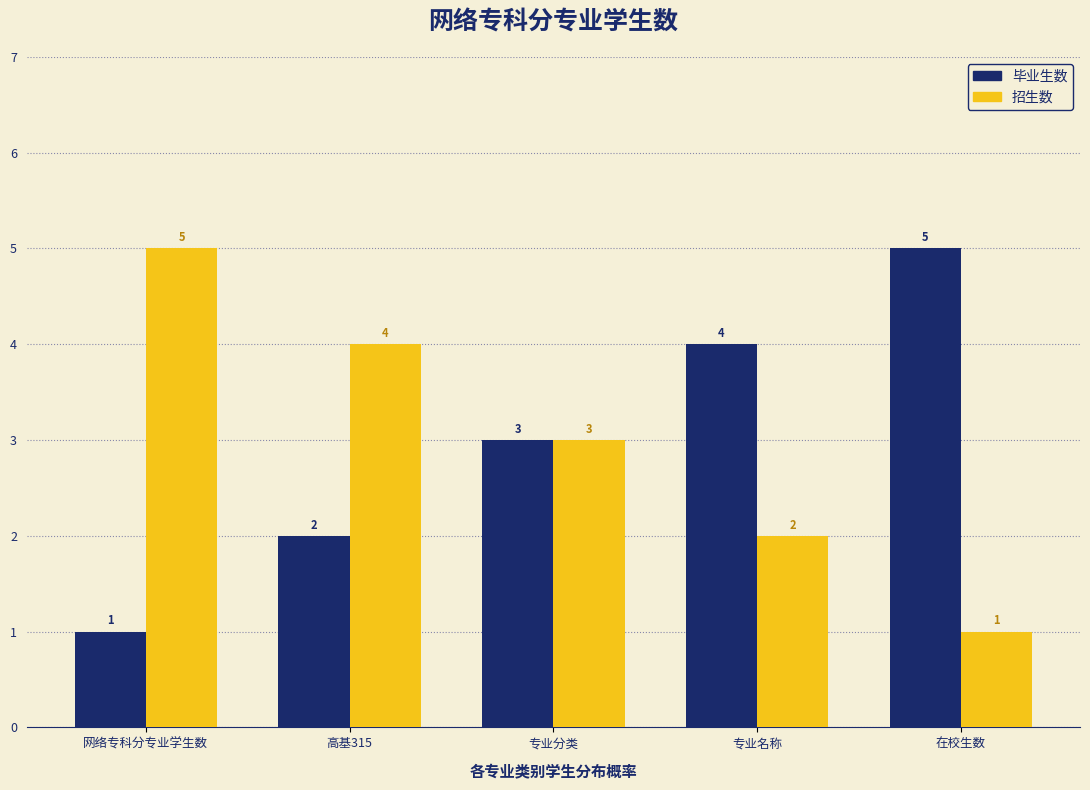

What is the difference between the maximum and minimum values in the 招生数 series?

4